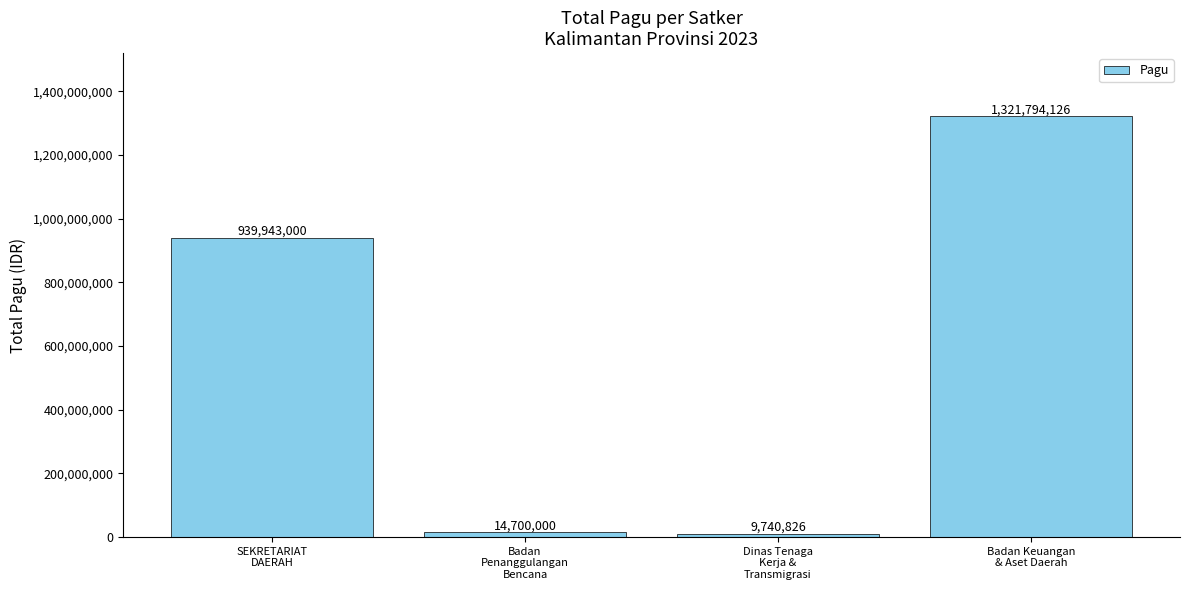

List the labels in order of value, largest first.

Badan Keuangan
& Aset Daerah, SEKRETARIAT
DAERAH, Badan
Penanggulangan
Bencana, Dinas Tenaga
Kerja &
Transmigrasi